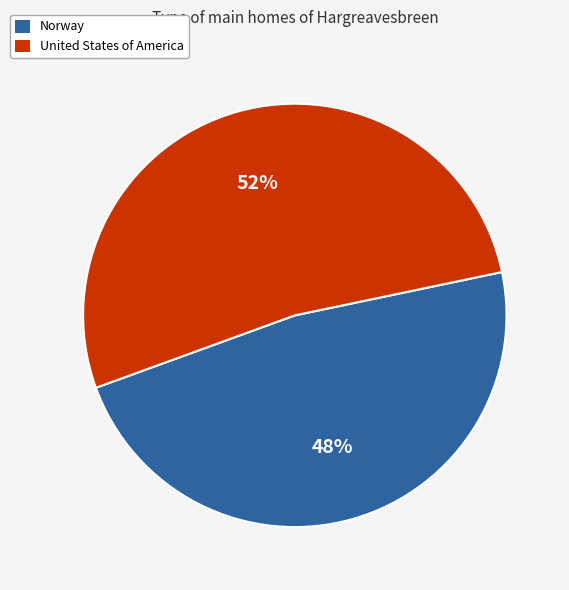

Is Norway the majority of the pie?

No